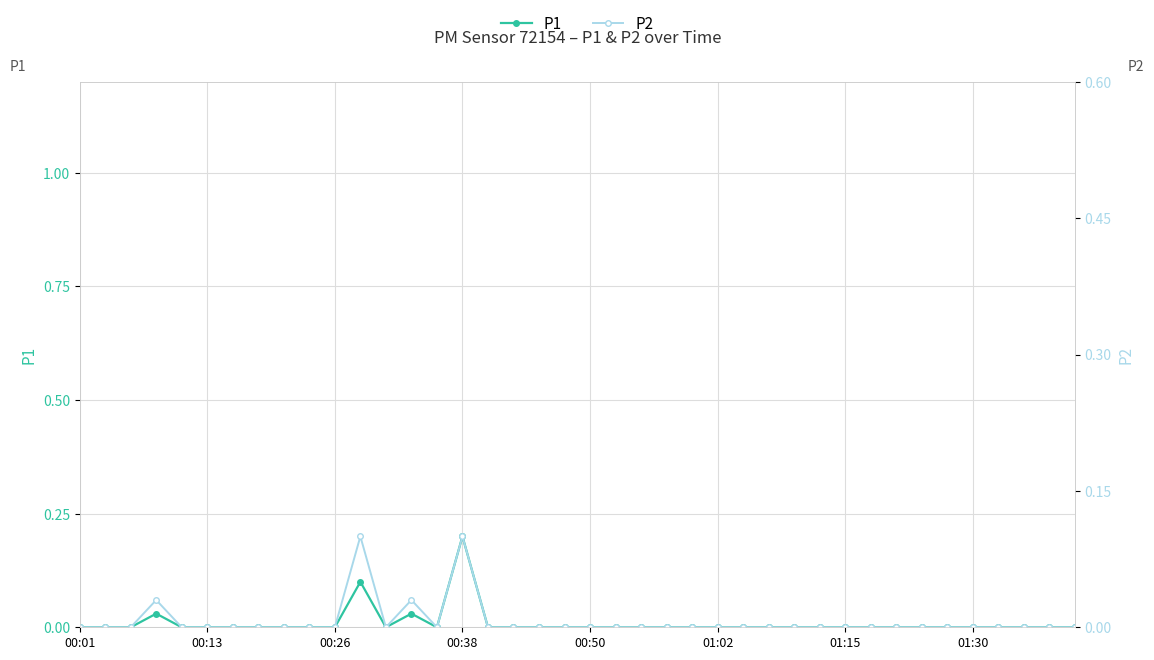

What position from the left is 19?

20